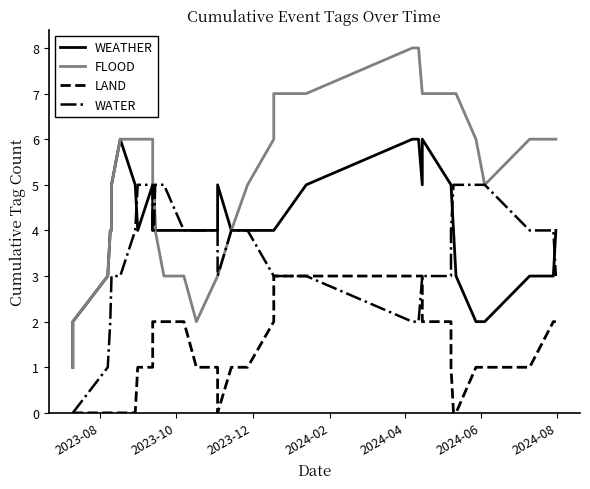

The value of WATER at 2024-04 is 2. True or false?

True